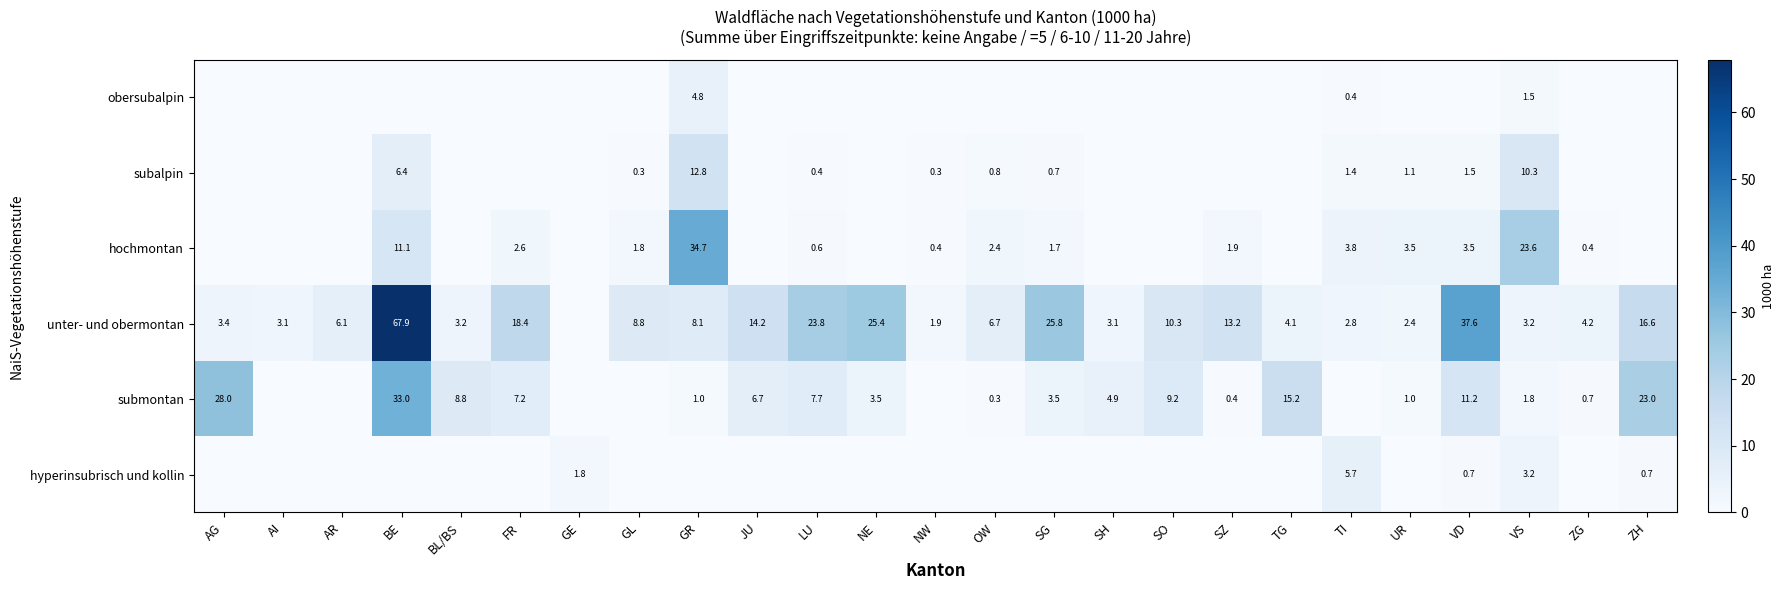

The value of submontan at FR is 11.4. True or false?

False